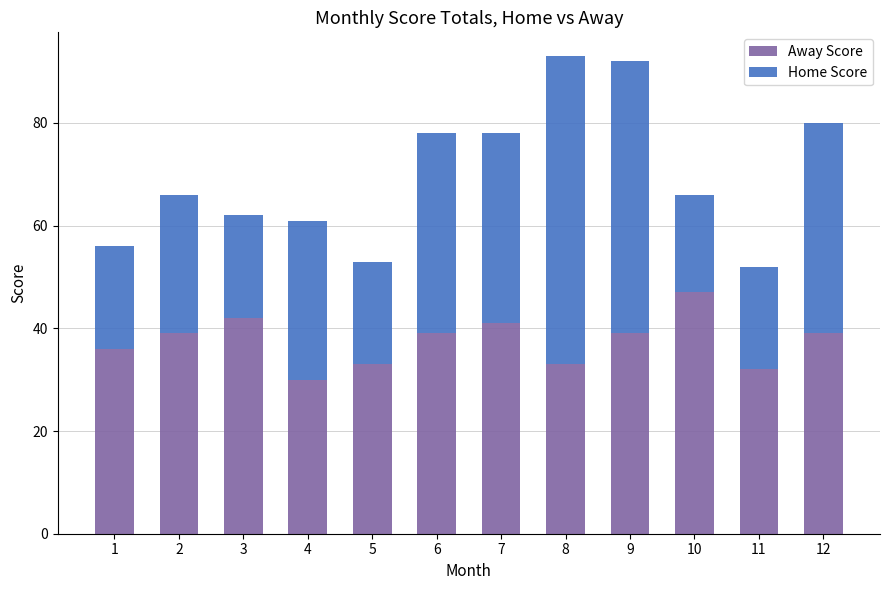

What is the total value across all series at 11?

52